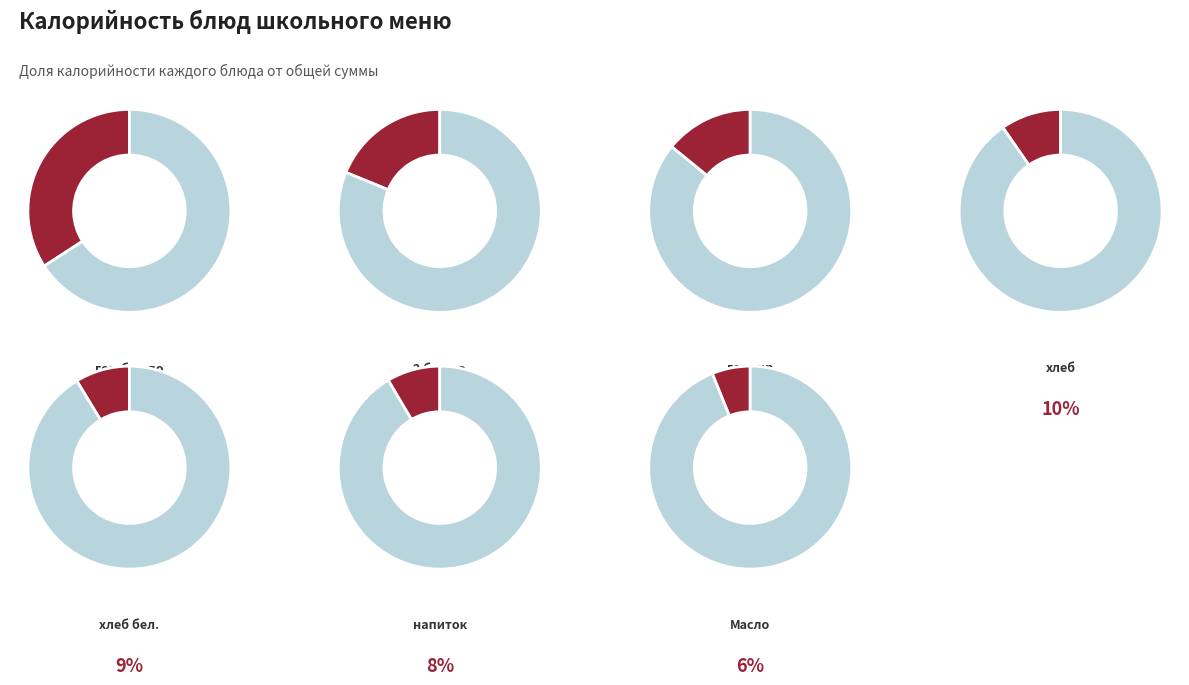

Do хлеб черн. and Сыр together represent more than half of the pie?

No